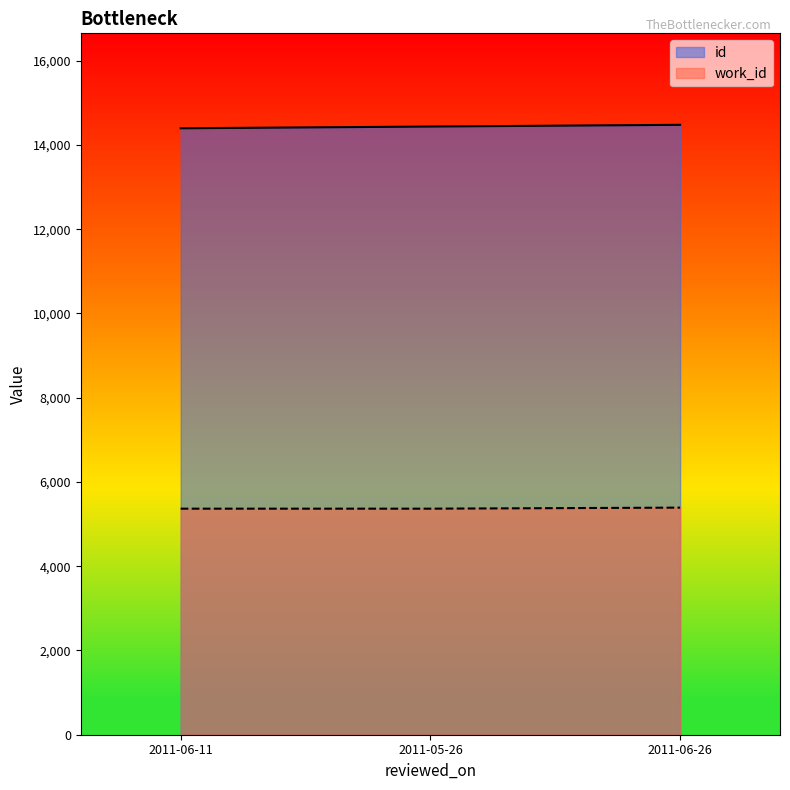

Reading right to left, extract all data points from this chart.

id: 2011-06-26=14478	2011-05-26=14437	2011-06-11=14396
work_id: 2011-06-26=5391	2011-05-26=5366	2011-06-11=5366